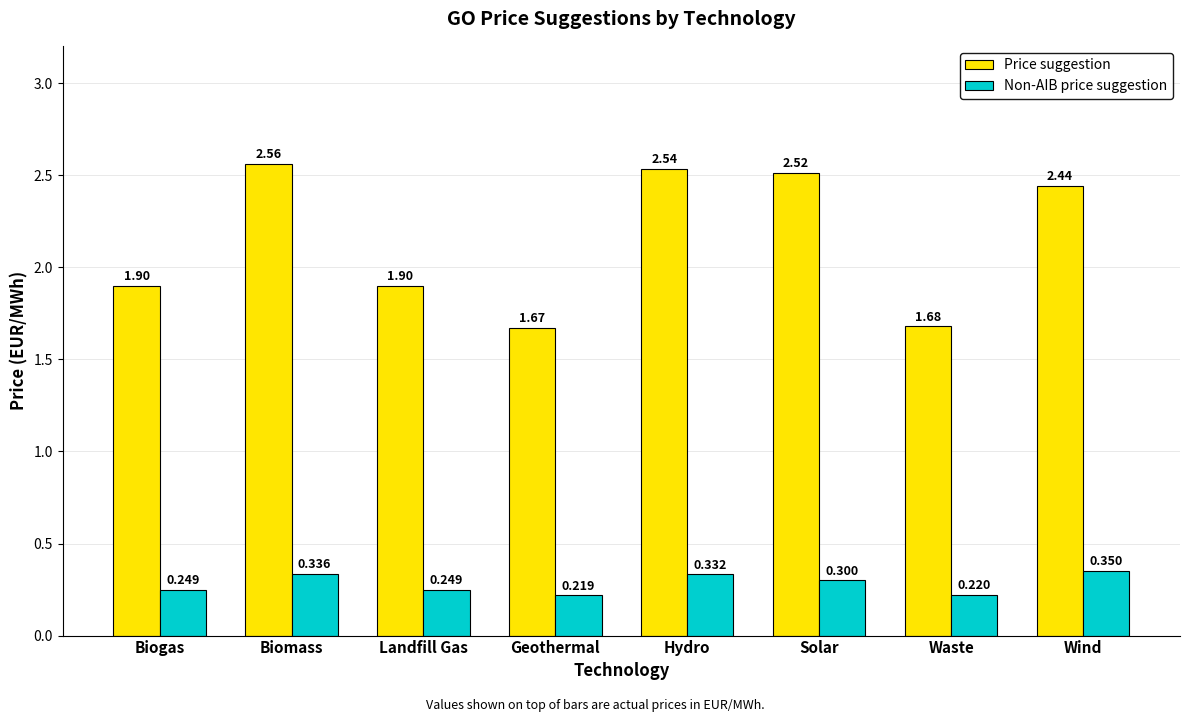

Is the value of Non-AIB price suggestion at Solar greater than the value of Price suggestion at Landfill Gas?

No